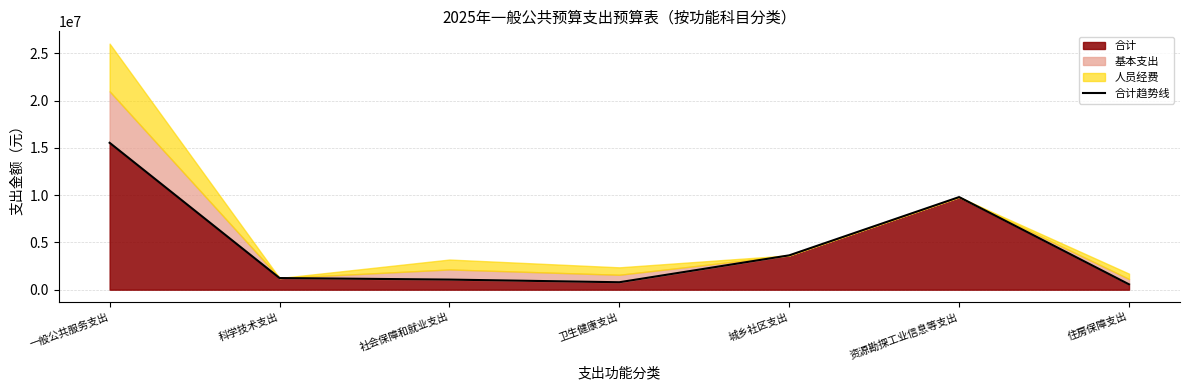

What is the average value?

4662045.8